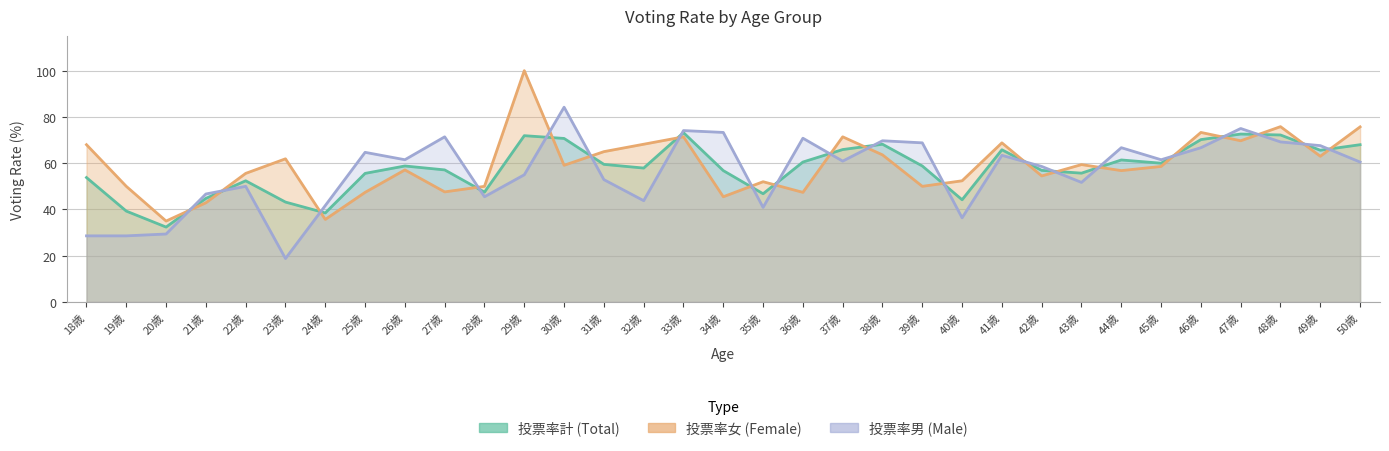

What is the minimum value for 投票率計?

32.4